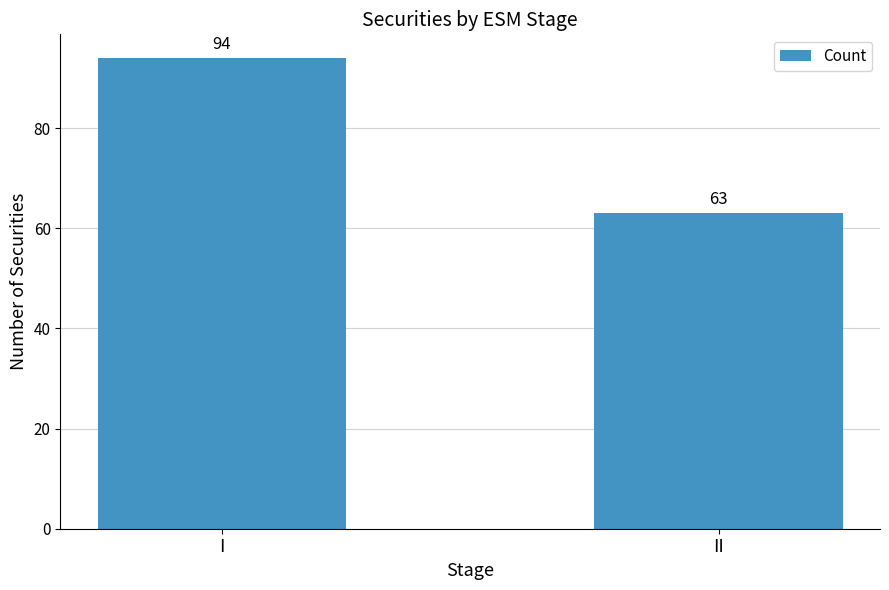

What is the minimum value shown in the chart?

63